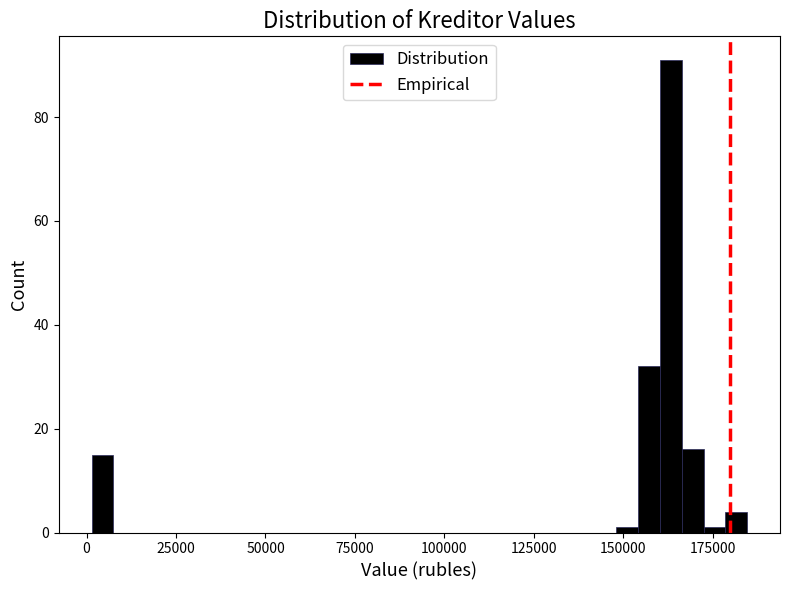

Read against the x-axis, roughly where is the centre of the tallest bar?

165000